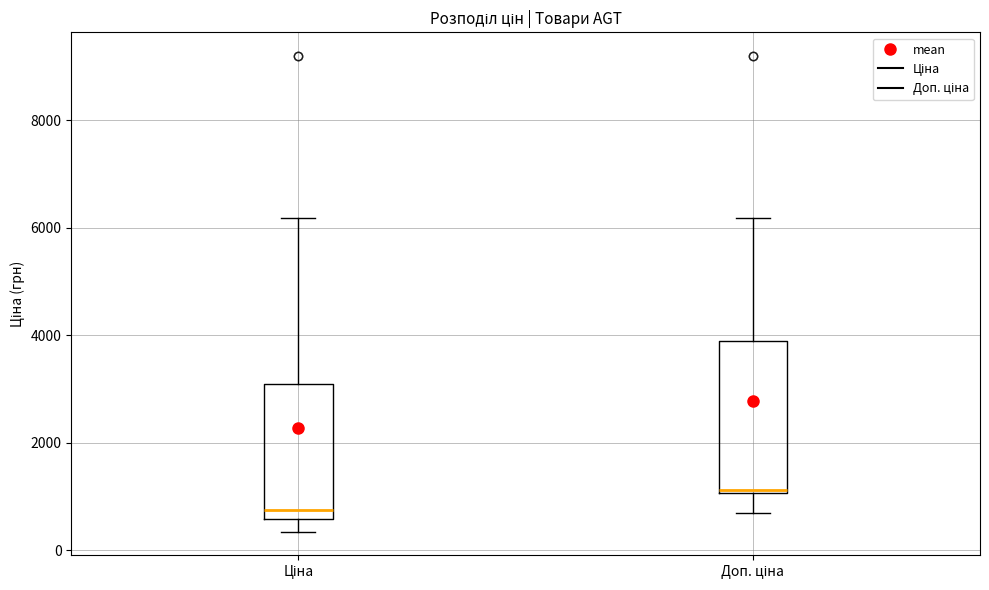

Reading left to right, transcribe this box plot: for each box, give where its median line is, the range the box spans, and where its two whiskers end, as read against the y-axis. The values are not printed on the chart, so give them approximately, as read against the axis.

Ціна: median 800, box 600 to 3000, whiskers 400 to 6200
Доп. ціна: median 1200, box 1000 to 3800, whiskers 800 to 6200